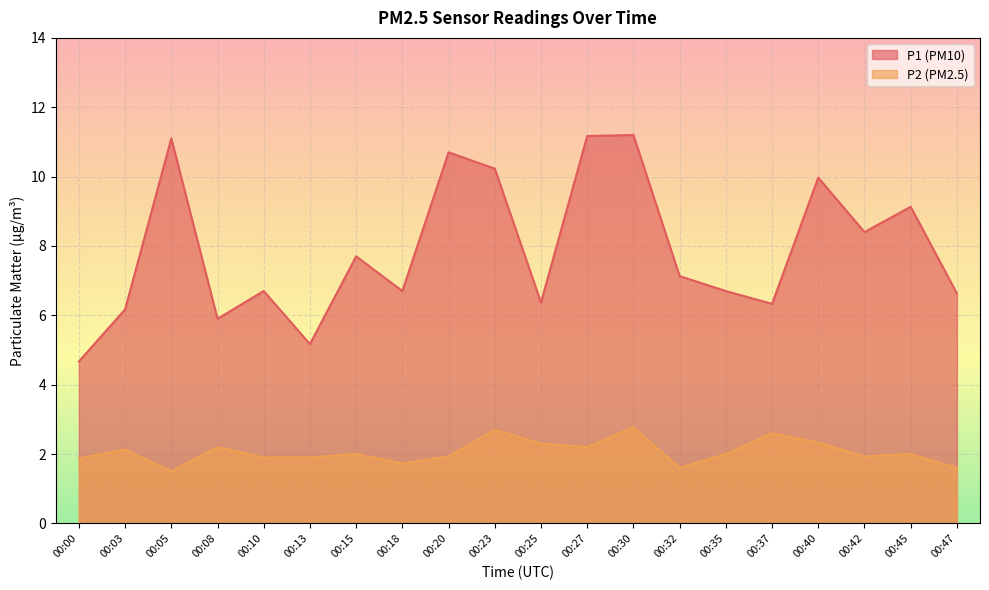

True or false: P2 and P1 cross at least once.

False